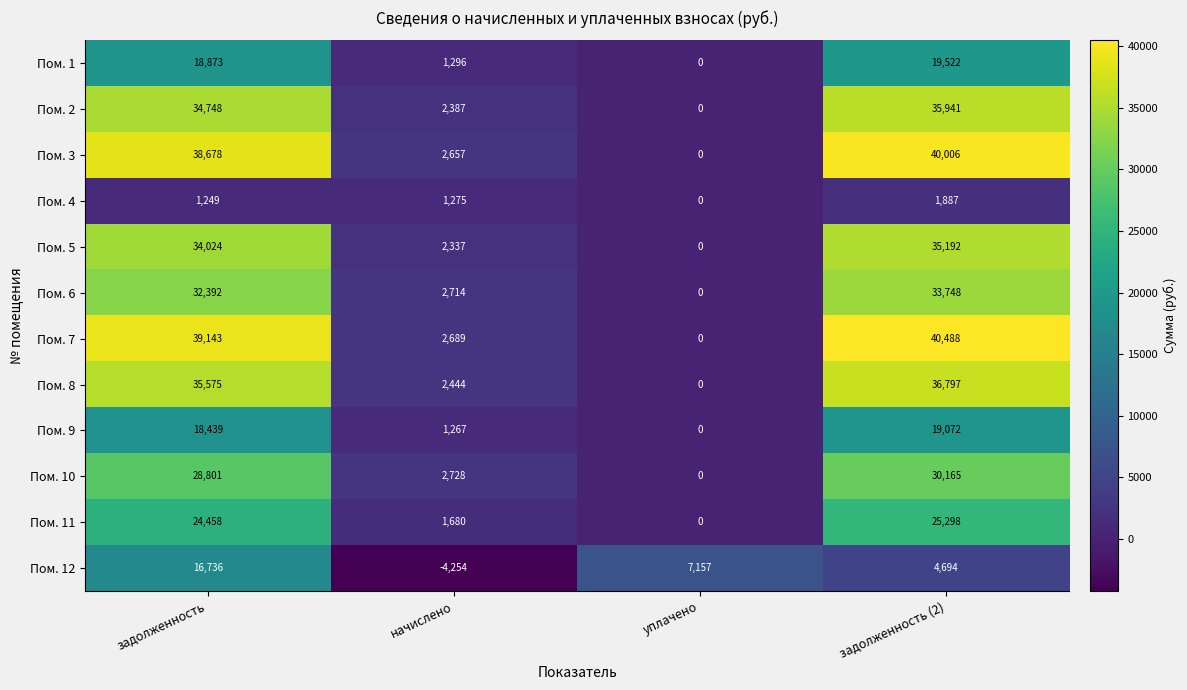

Which series has the largest total across all categories?

Пом. 7